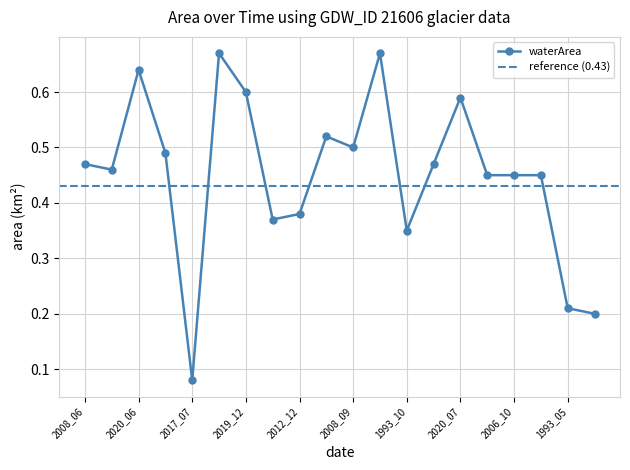

Is it true that waterArea equals 0.7 at 2006_10?

False